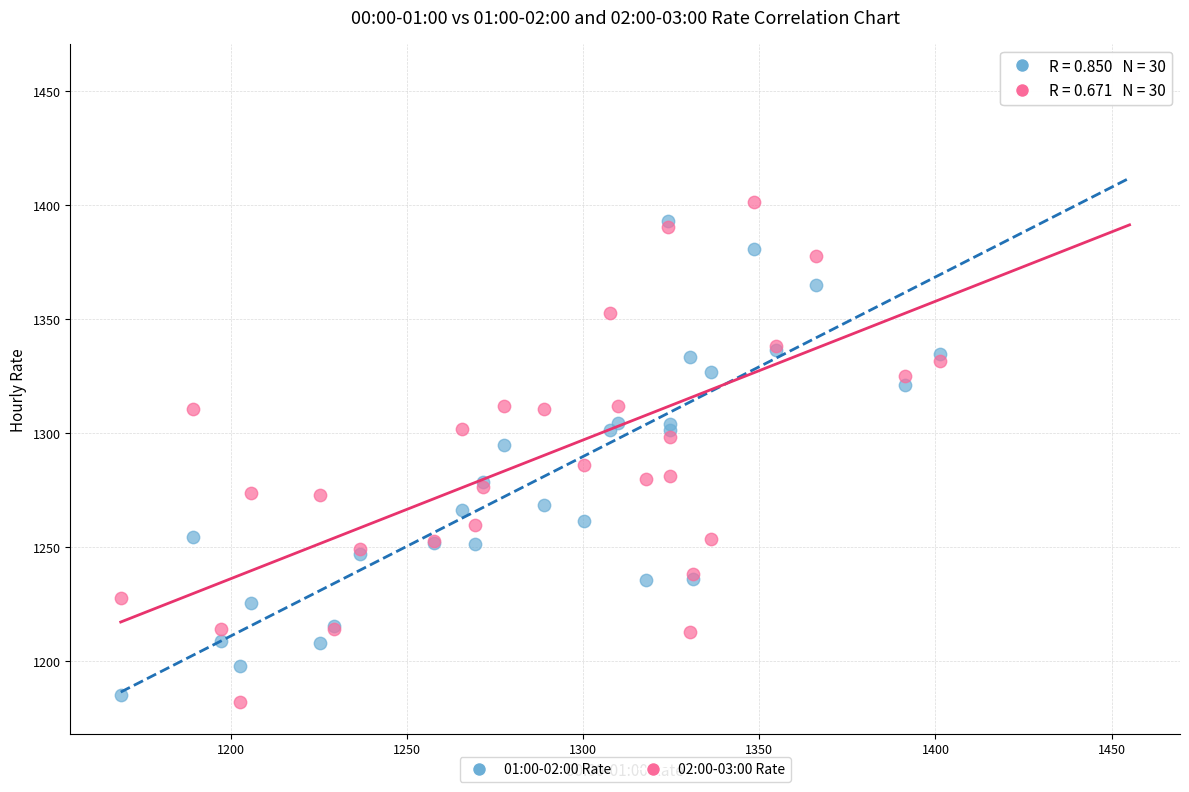

What is the X range (max minus min) for the scatter plot?

286.3